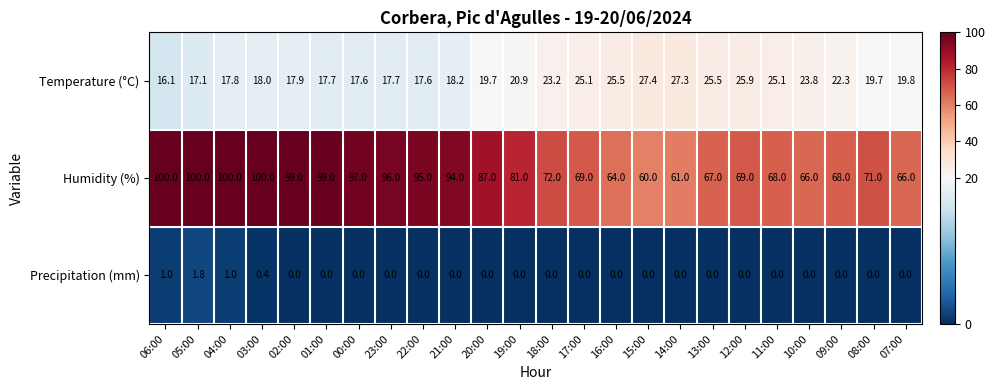

How many data points in Temperature (°C) are less than 19?

10